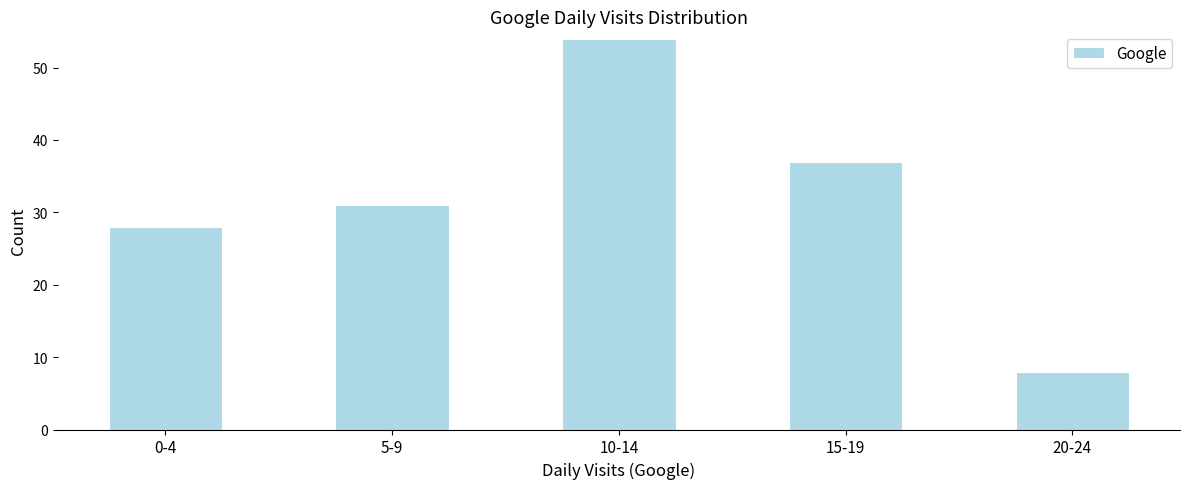

Reading right to left, transcribe all the data shown in this chart.

20-24=8	15-19=37	10-14=54	5-9=31	0-4=28